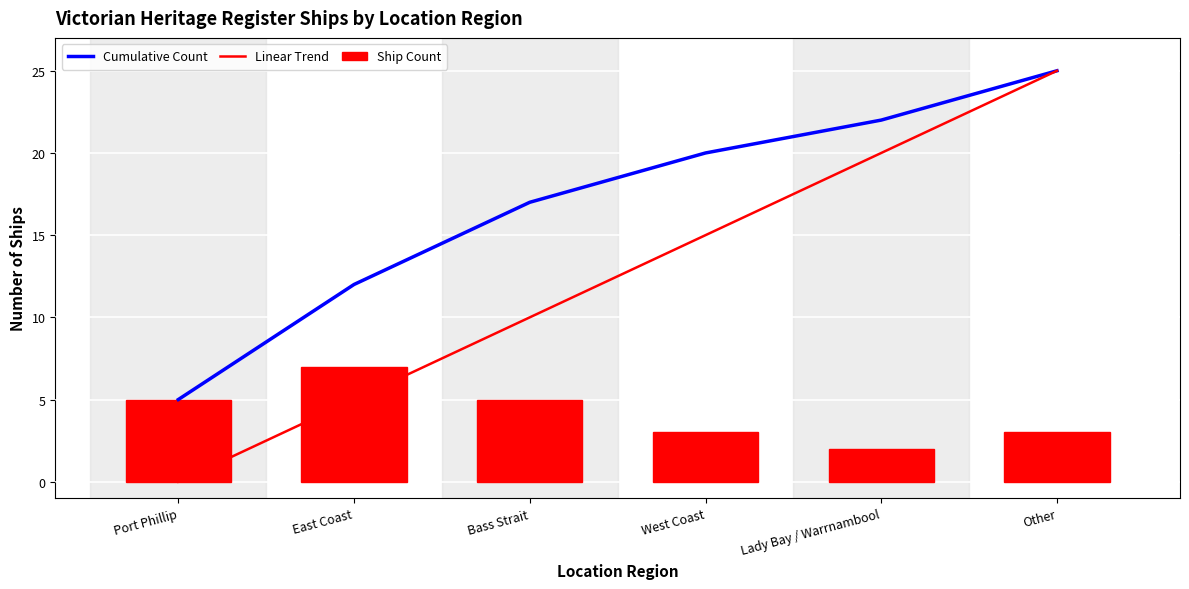

Reading left to right, transcribe all the data shown in this chart.

Cumulative Count: 5	12	17	20	22	25
Linear Trend: 0	5	10	15	20	25
Ship Count: 5	7	5	3	2	3